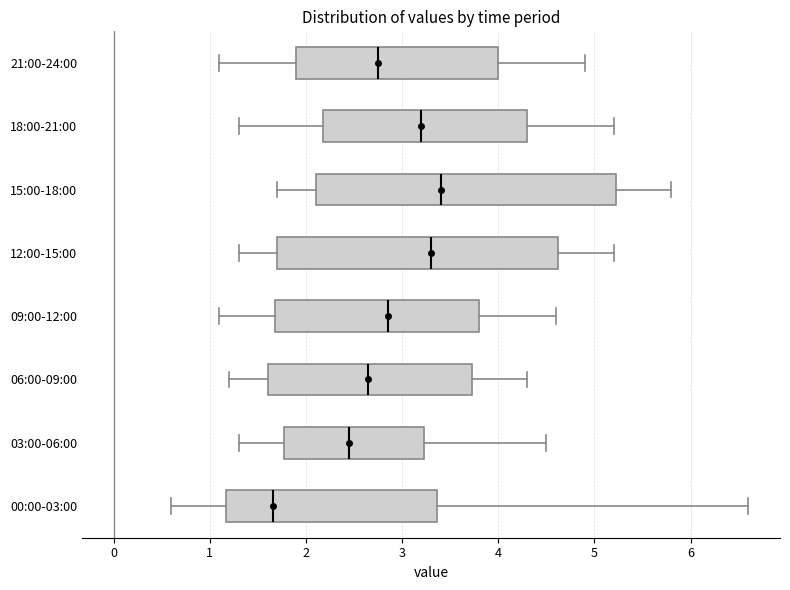

Comparing the boxes themselves (not the whiskers), which one is the widest?

15:00-18:00